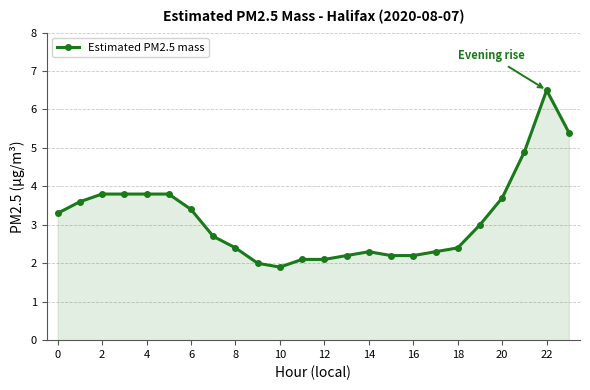

What is the difference between the second highest and second lowest values?

3.4